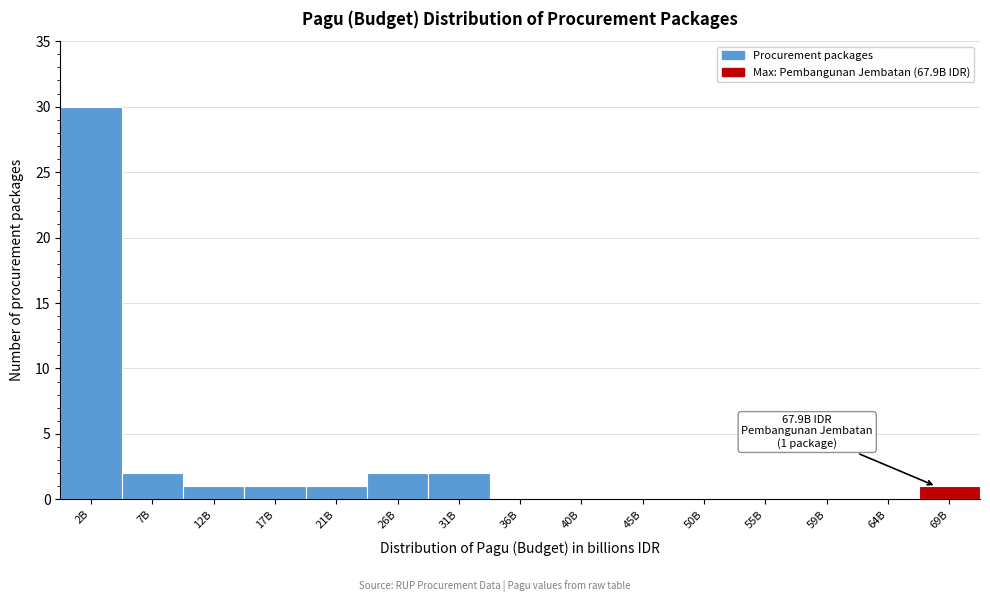

Reading left to right, list all the values displayed in this chart.

2B=30	7B=2	12B=1	17B=1	21B=1	26B=2	31B=2	36B=0	40B=0	45B=0	50B=0	55B=0	59B=0	64B=0	69B=1